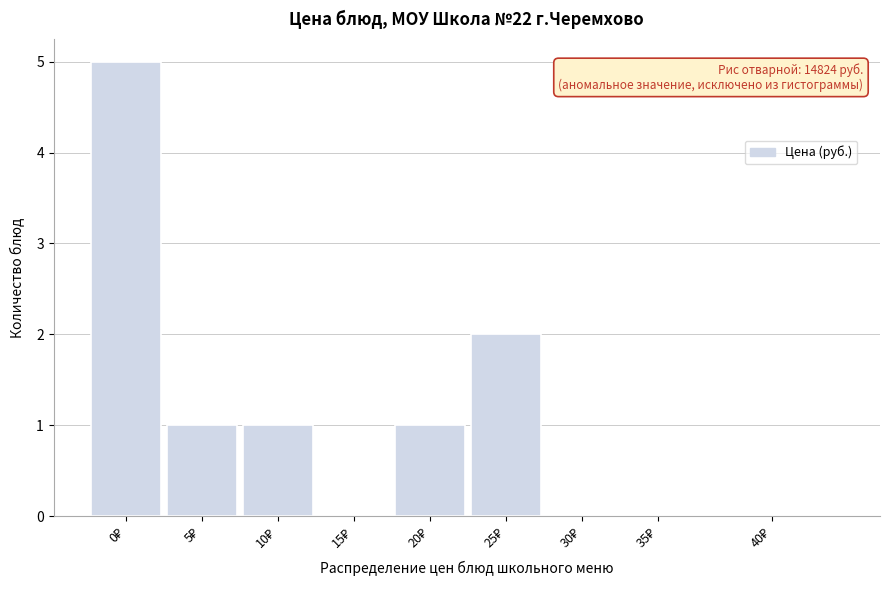

What is the sum of all values?

10